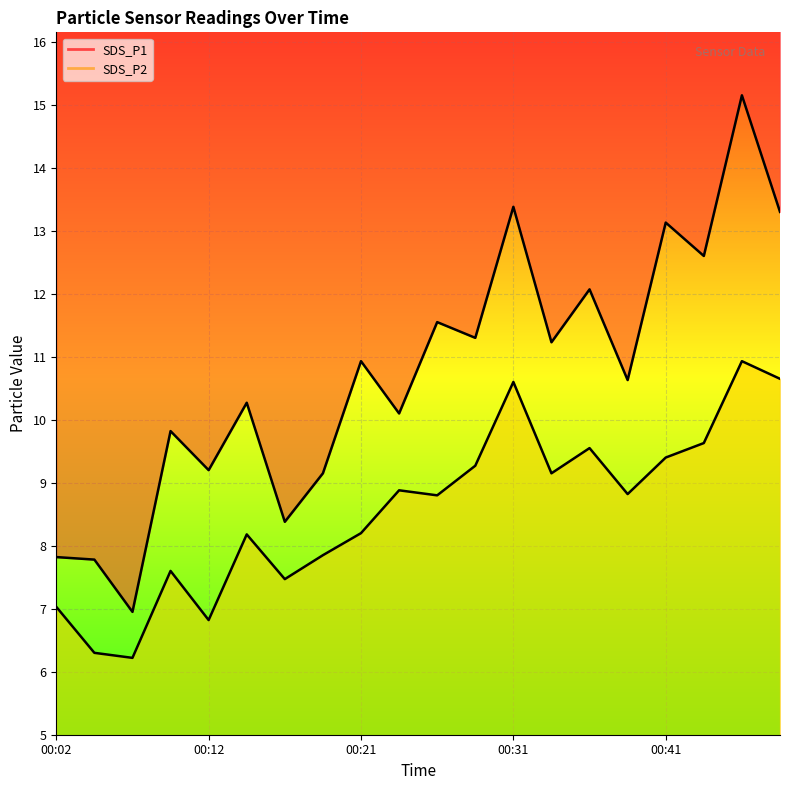

What is the difference between the SDS_P1 values at 00:38 and 00:48?

2.7